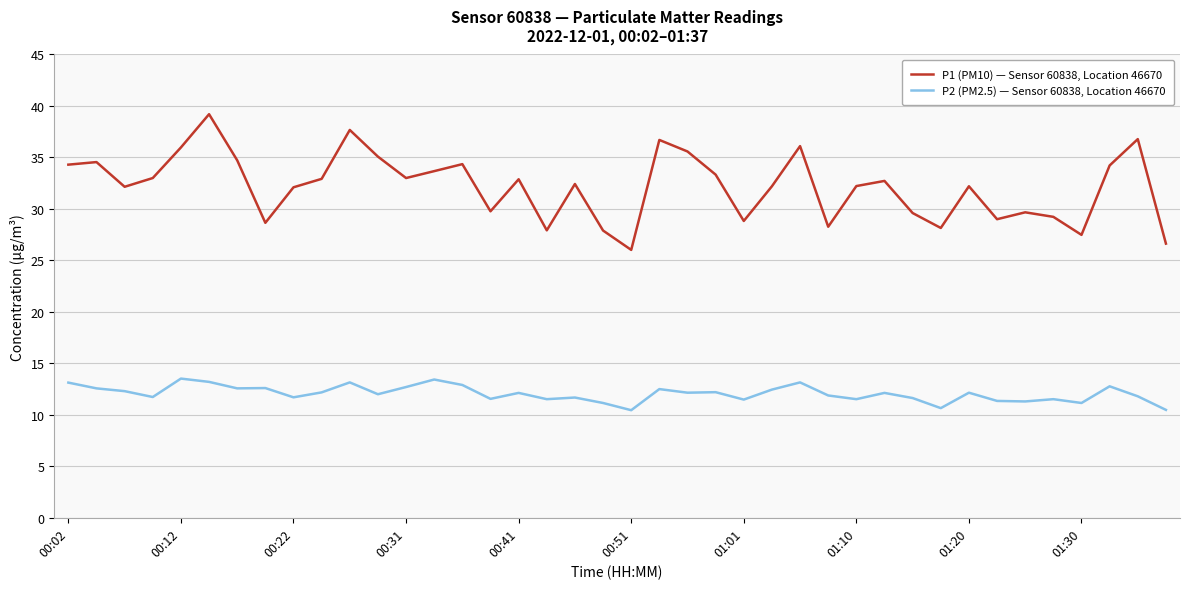

How many series are shown in this chart?

2